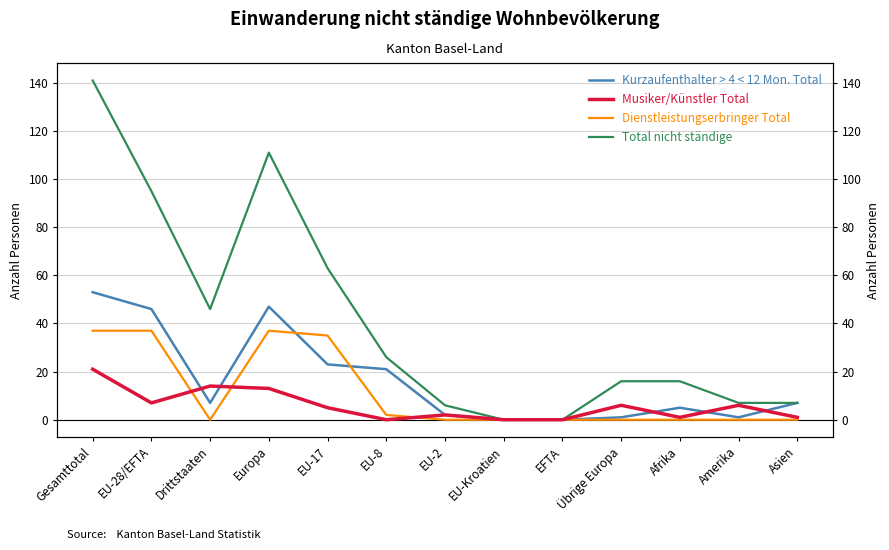

What is the difference between the second highest and second lowest values in the Dienstleistungserbringer Total series?

37